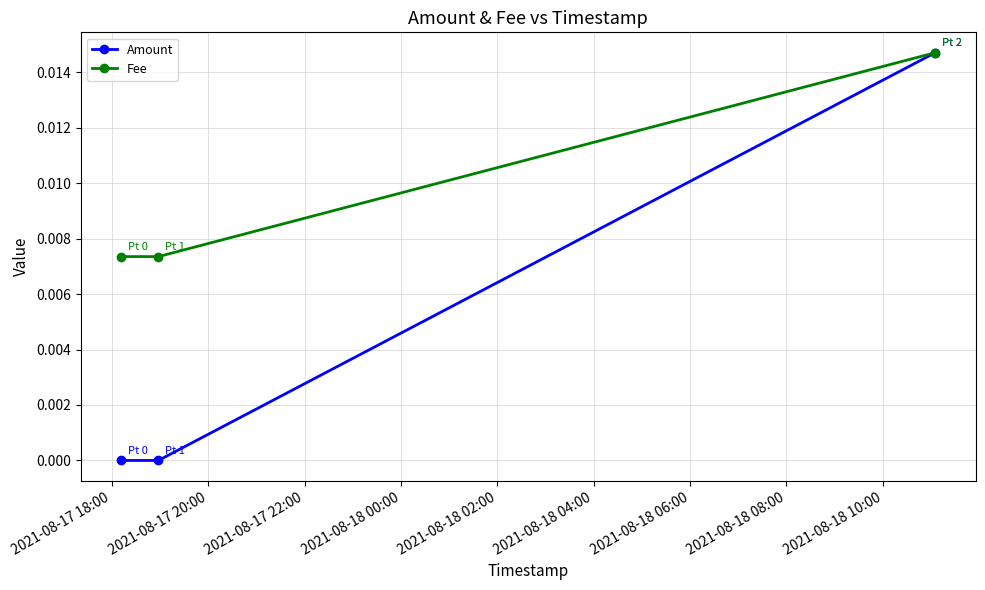

What are all the series names shown in the legend?

Amount, Fee